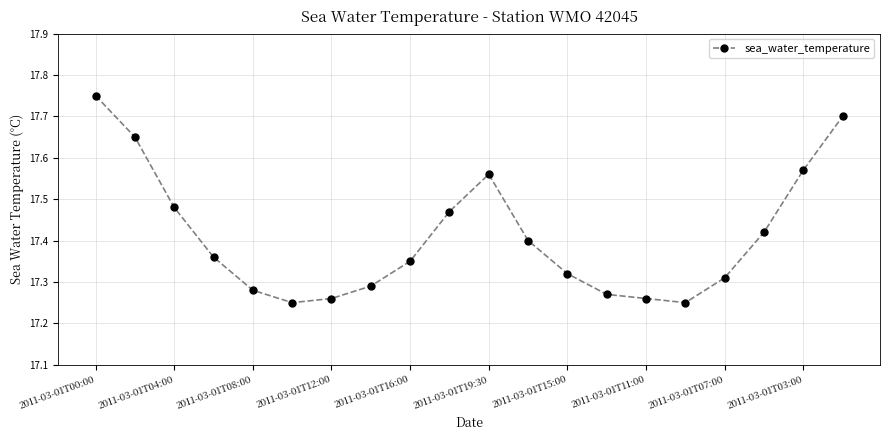

What is the difference between the maximum and minimum values?

0.5